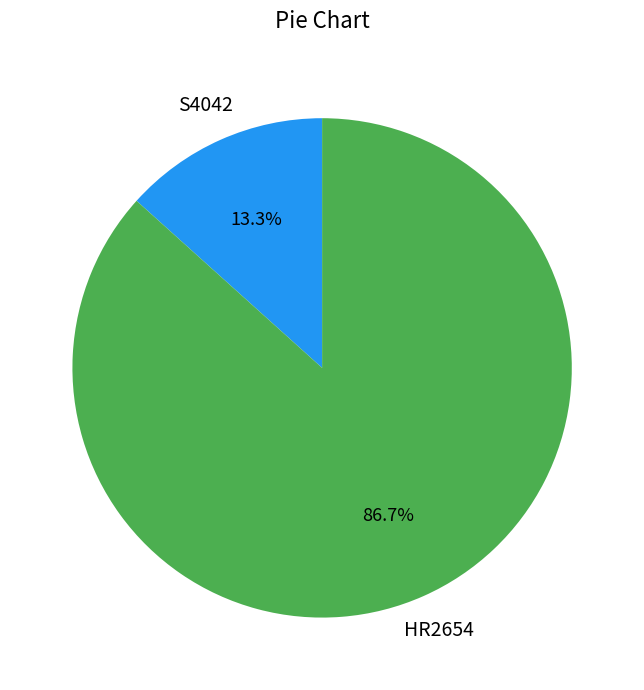

To the nearest percent, what is the difference between the S4042 and HR2654 slice percentages?

73%